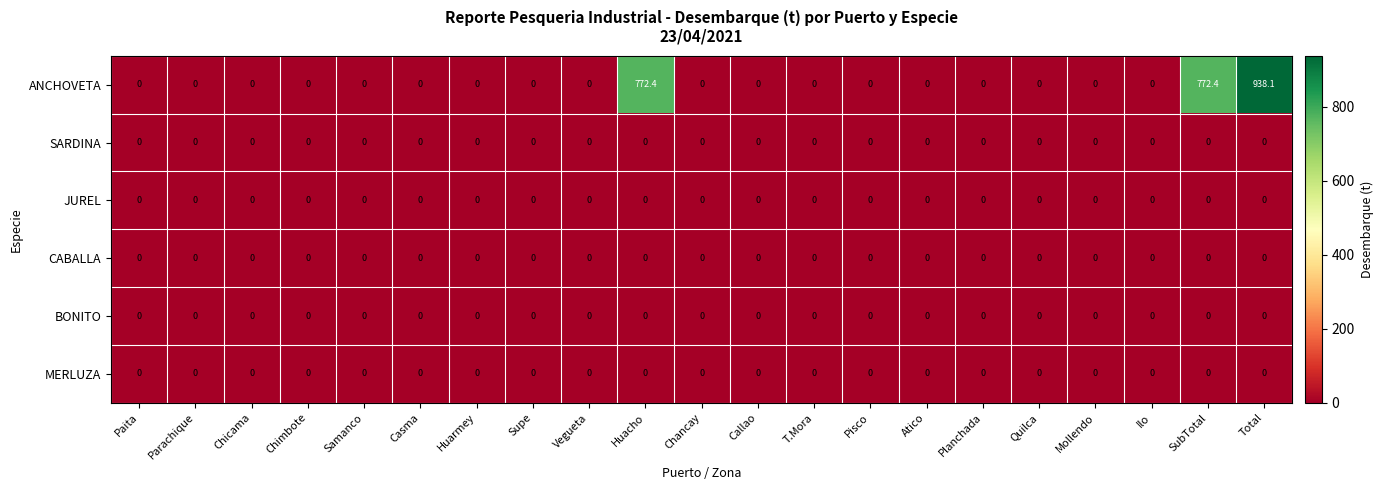

True or false: MERLUZA has a value of 0.0 at Mollendo.

True